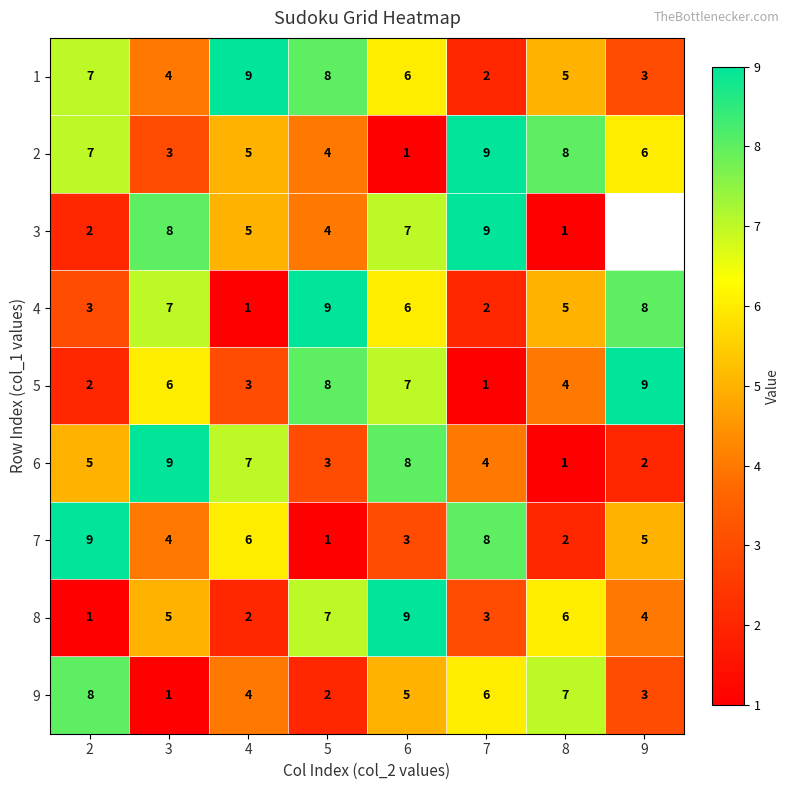

How many distinct data groups are displayed?

9